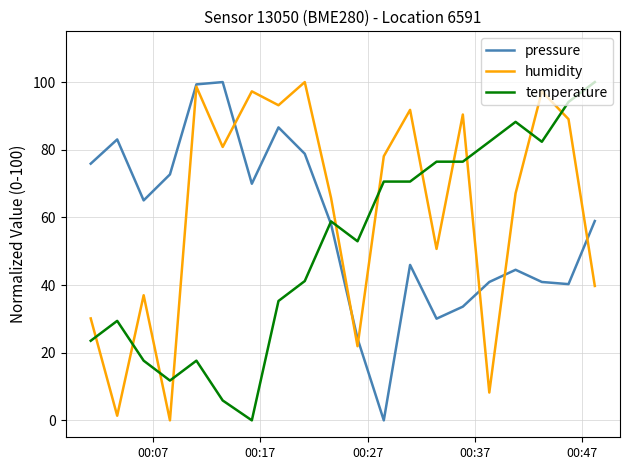

What is the greatest value displayed?

100.0